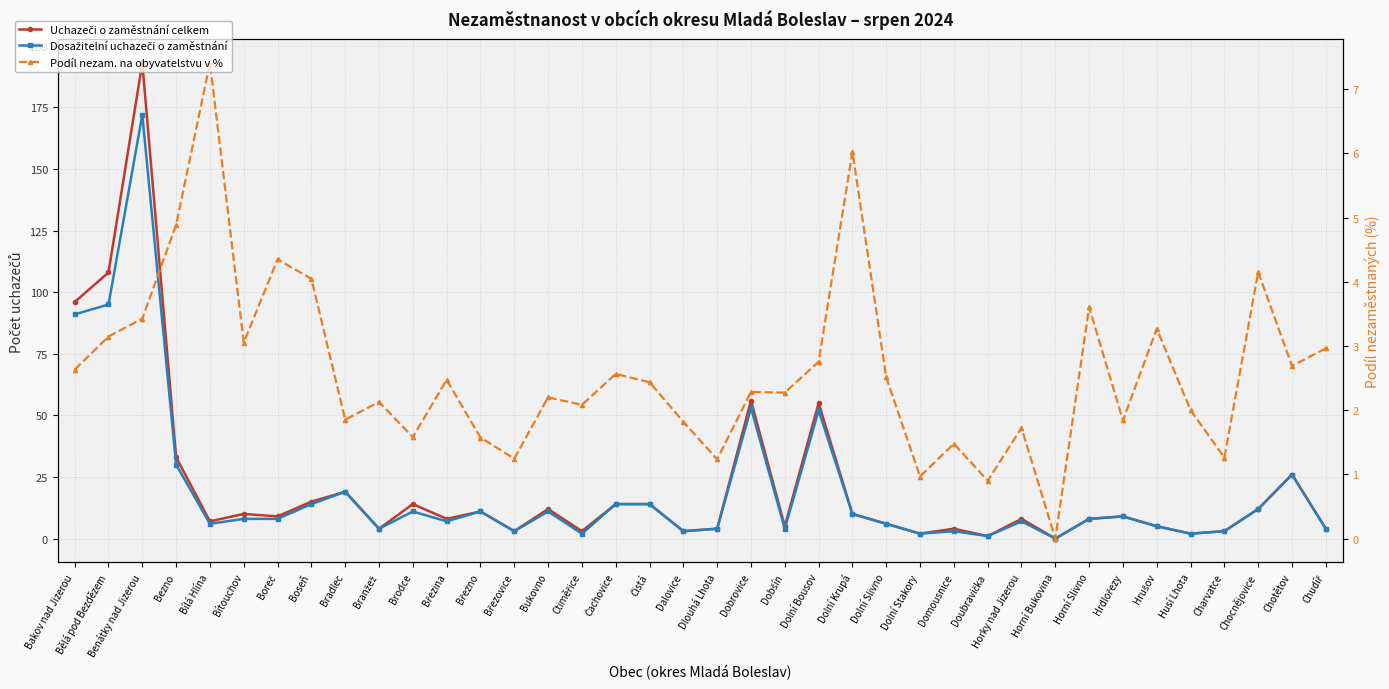

What is the spread (max minus min) of values at Čistá?

11.6